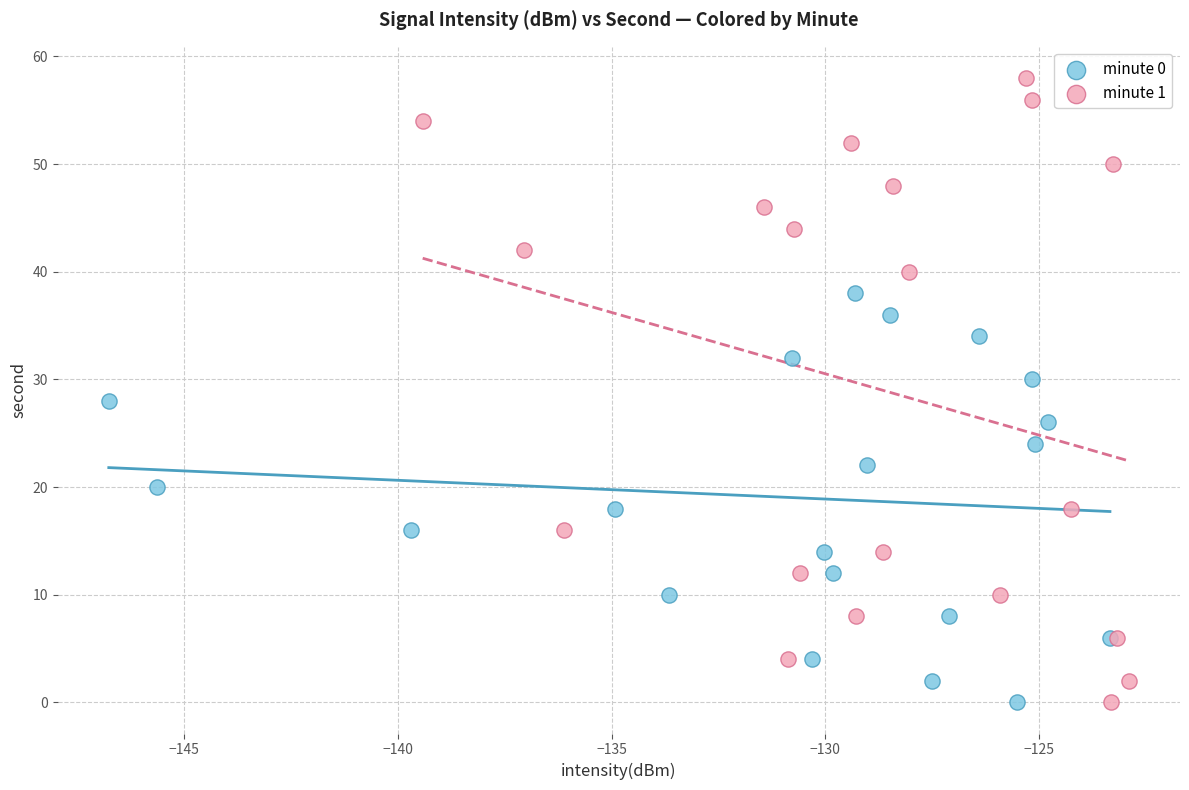

Which series has the widest spread of Y values?

minute 1